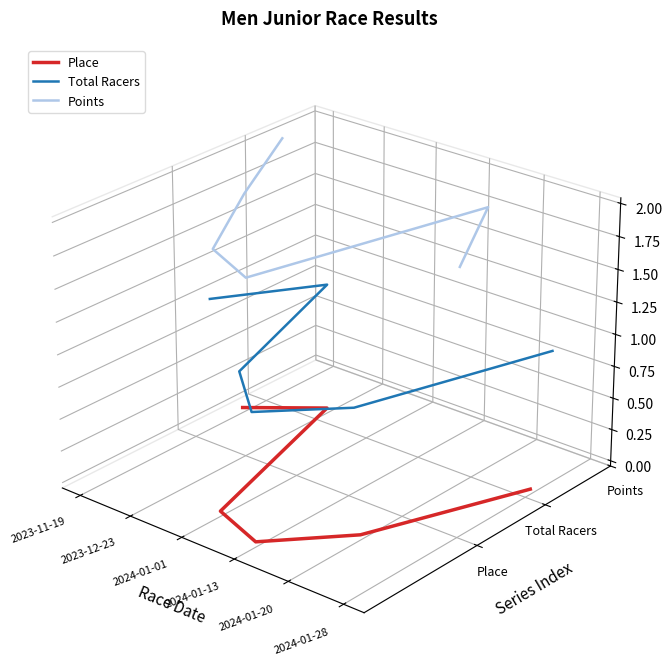

True or false: Total Racers and Place intersect in this chart.

False